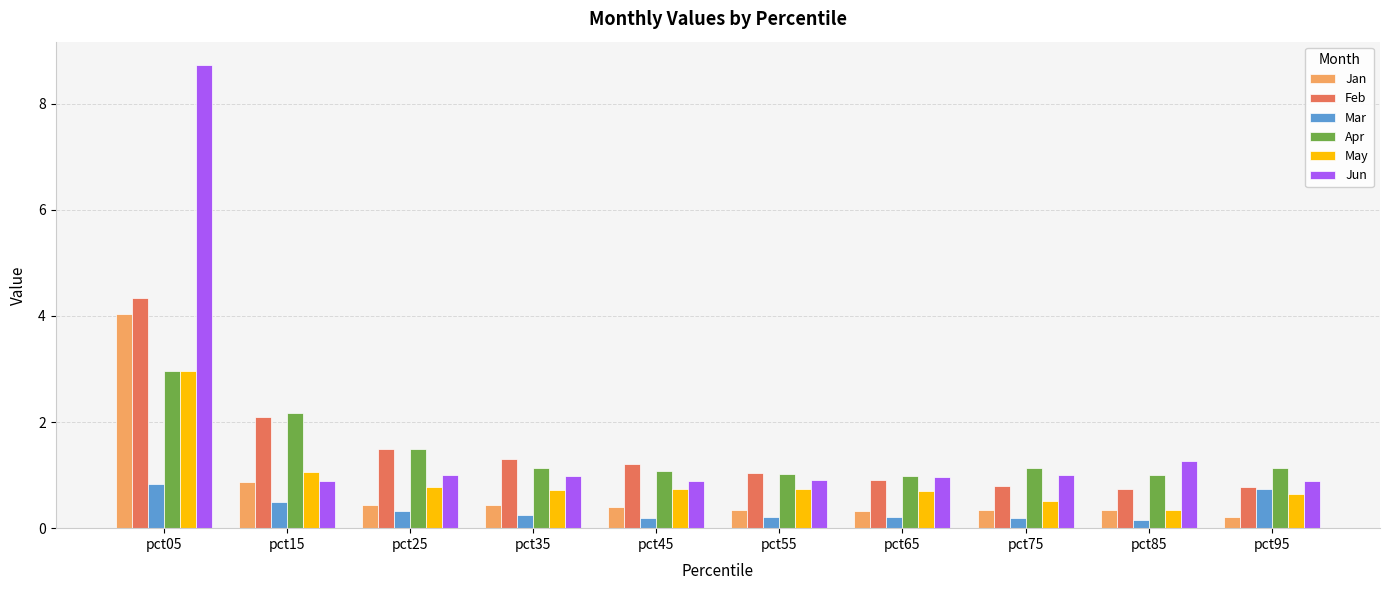

What is the total value across all series at pct55?

4.2